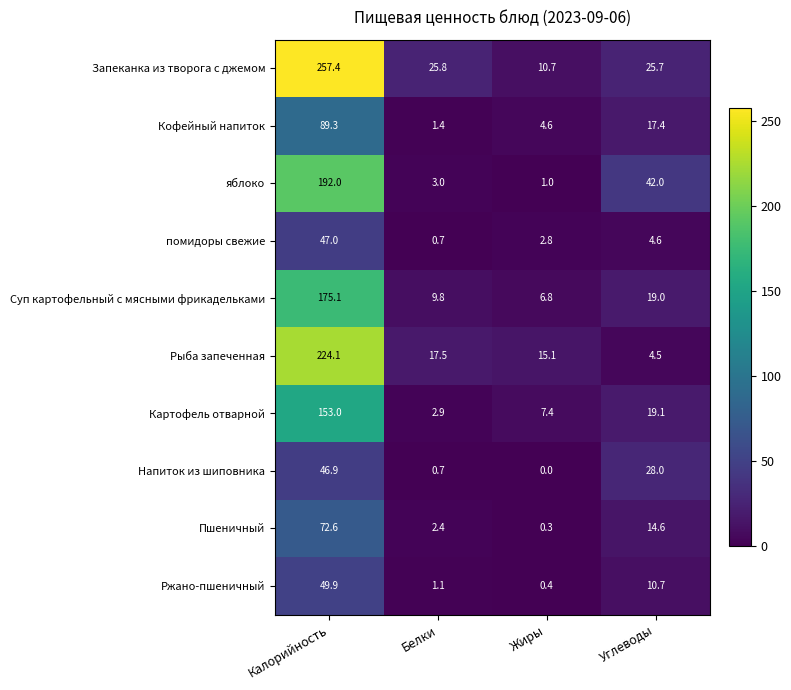

What is the highest value of the Кофейный напиток series?

89.3